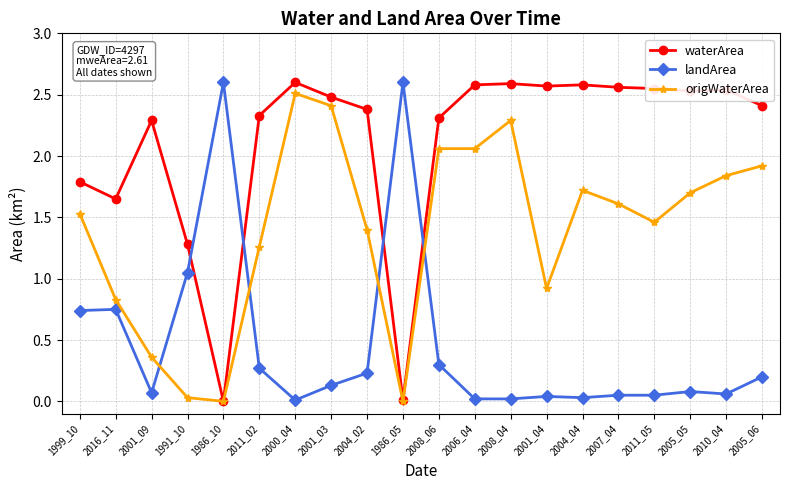

Where does the waterArea series first go above 2?

2001_09